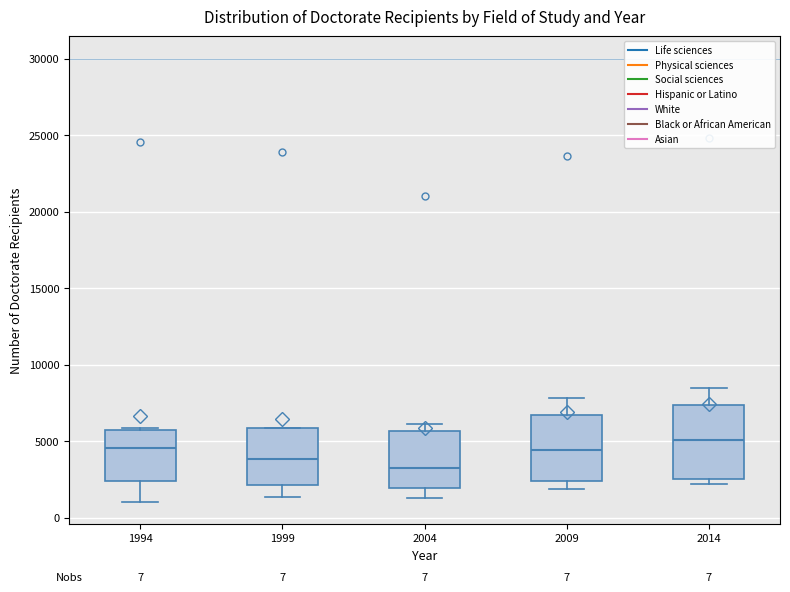

Reading left to right, read every box against the y-axis: the position of its median line, the range the box covers, and the ends of its whiskers. The values are not printed on the chart, so give them approximately, as read against the axis.

1994: median 4500, box 2500 to 5500, whiskers 1000 to 6000
1999: median 4000, box 2000 to 6000, whiskers 1500 to 6000
2004: median 3500, box 2000 to 5500, whiskers 1500 to 6000
2009: median 4500, box 2500 to 6500, whiskers 2000 to 8000
2014: median 5000, box 2500 to 7500, whiskers 2000 to 8500